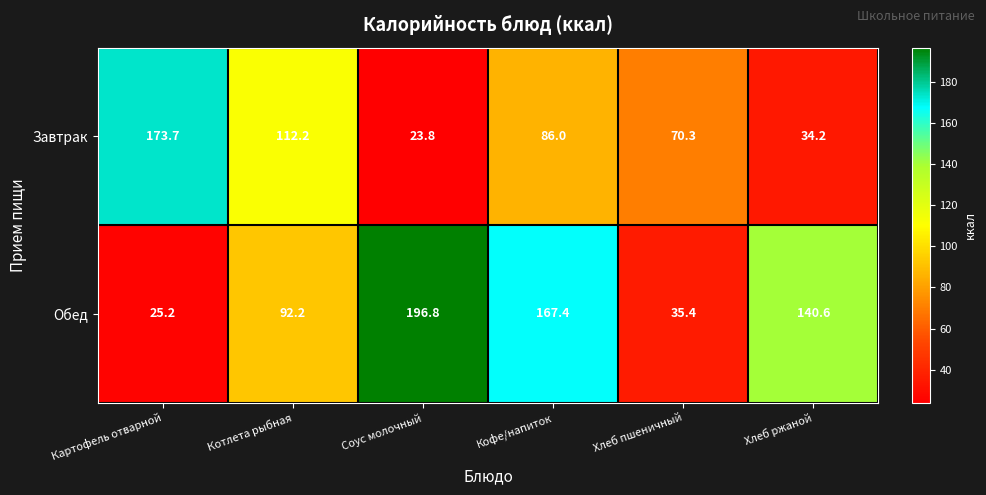

Which series has the largest range (max minus min)?

Обед